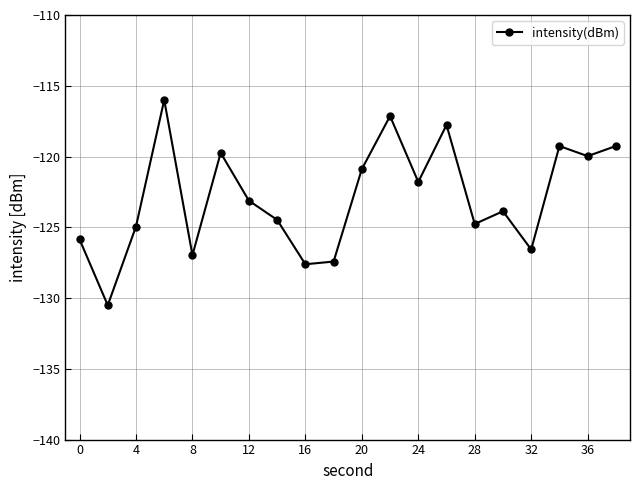

How many values are below -123?

11